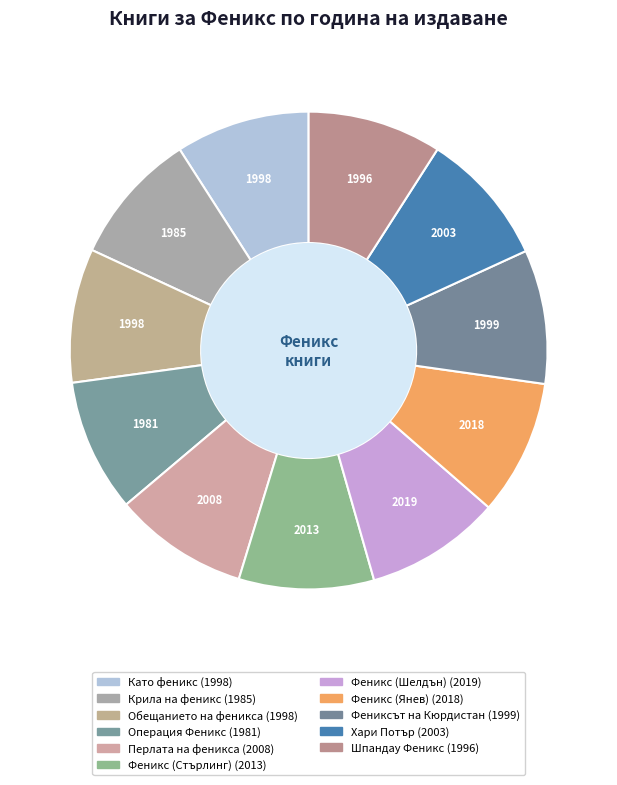

How many segments does this pie chart have?

11